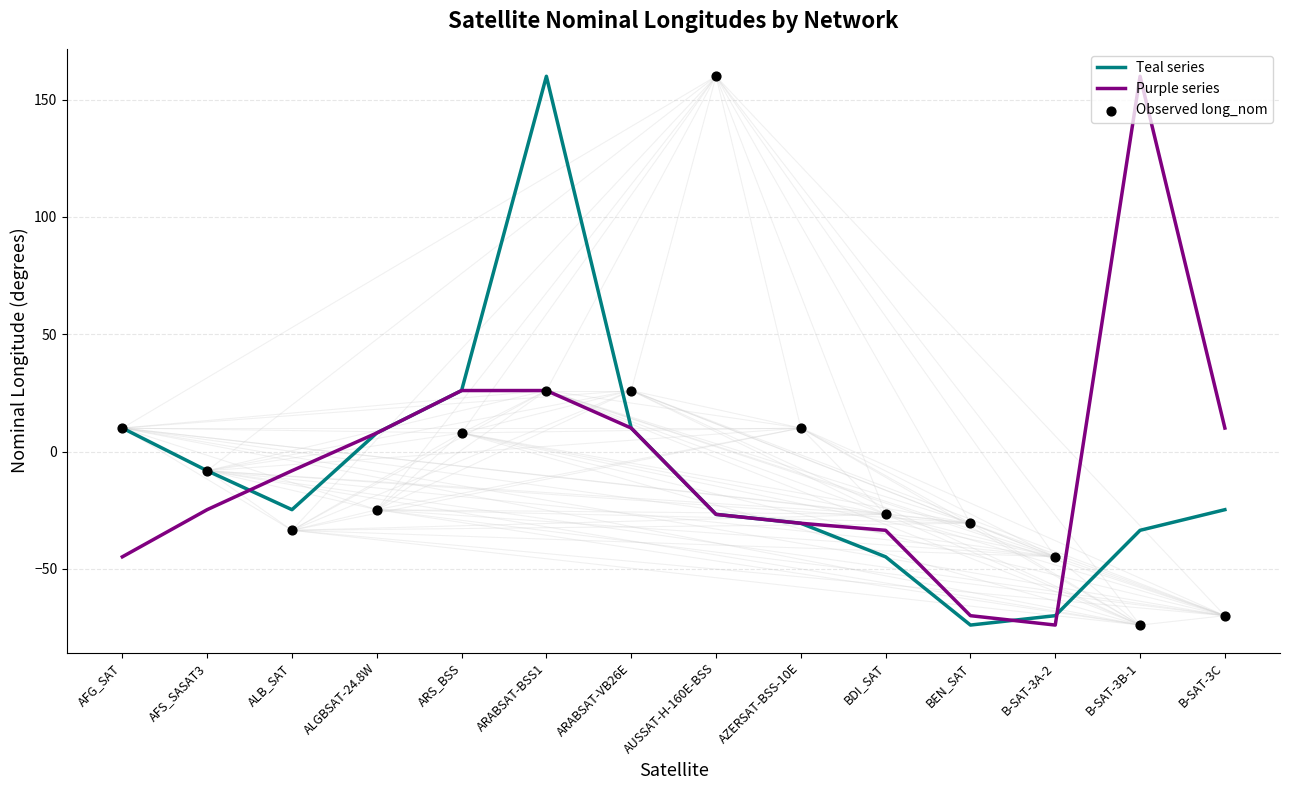

Which series contains the lowest Y value?

Teal series